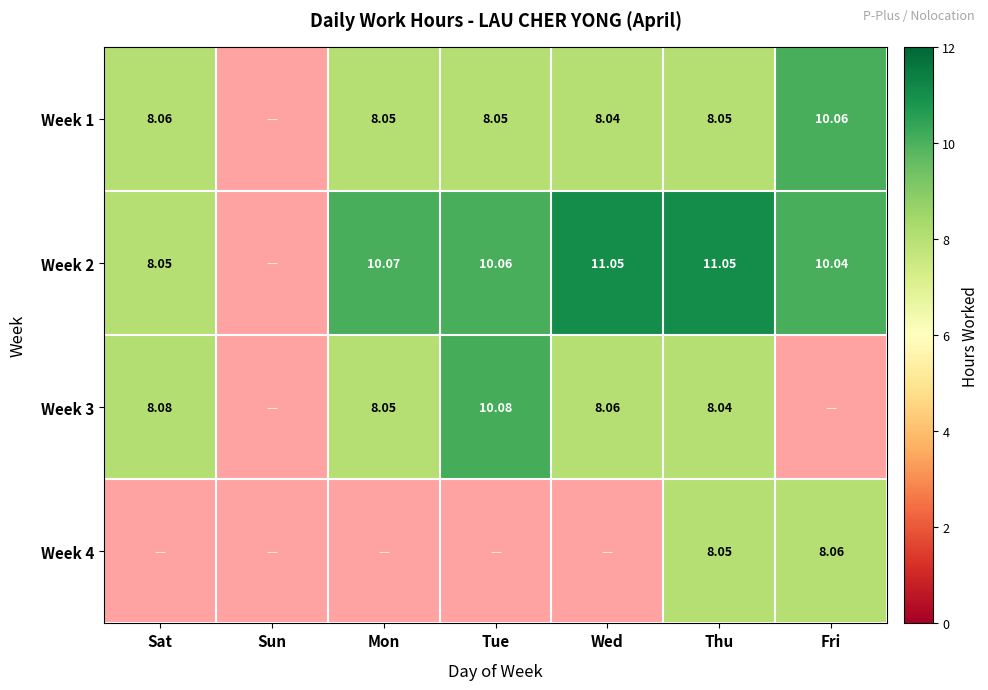

How many series are shown in this chart?

4